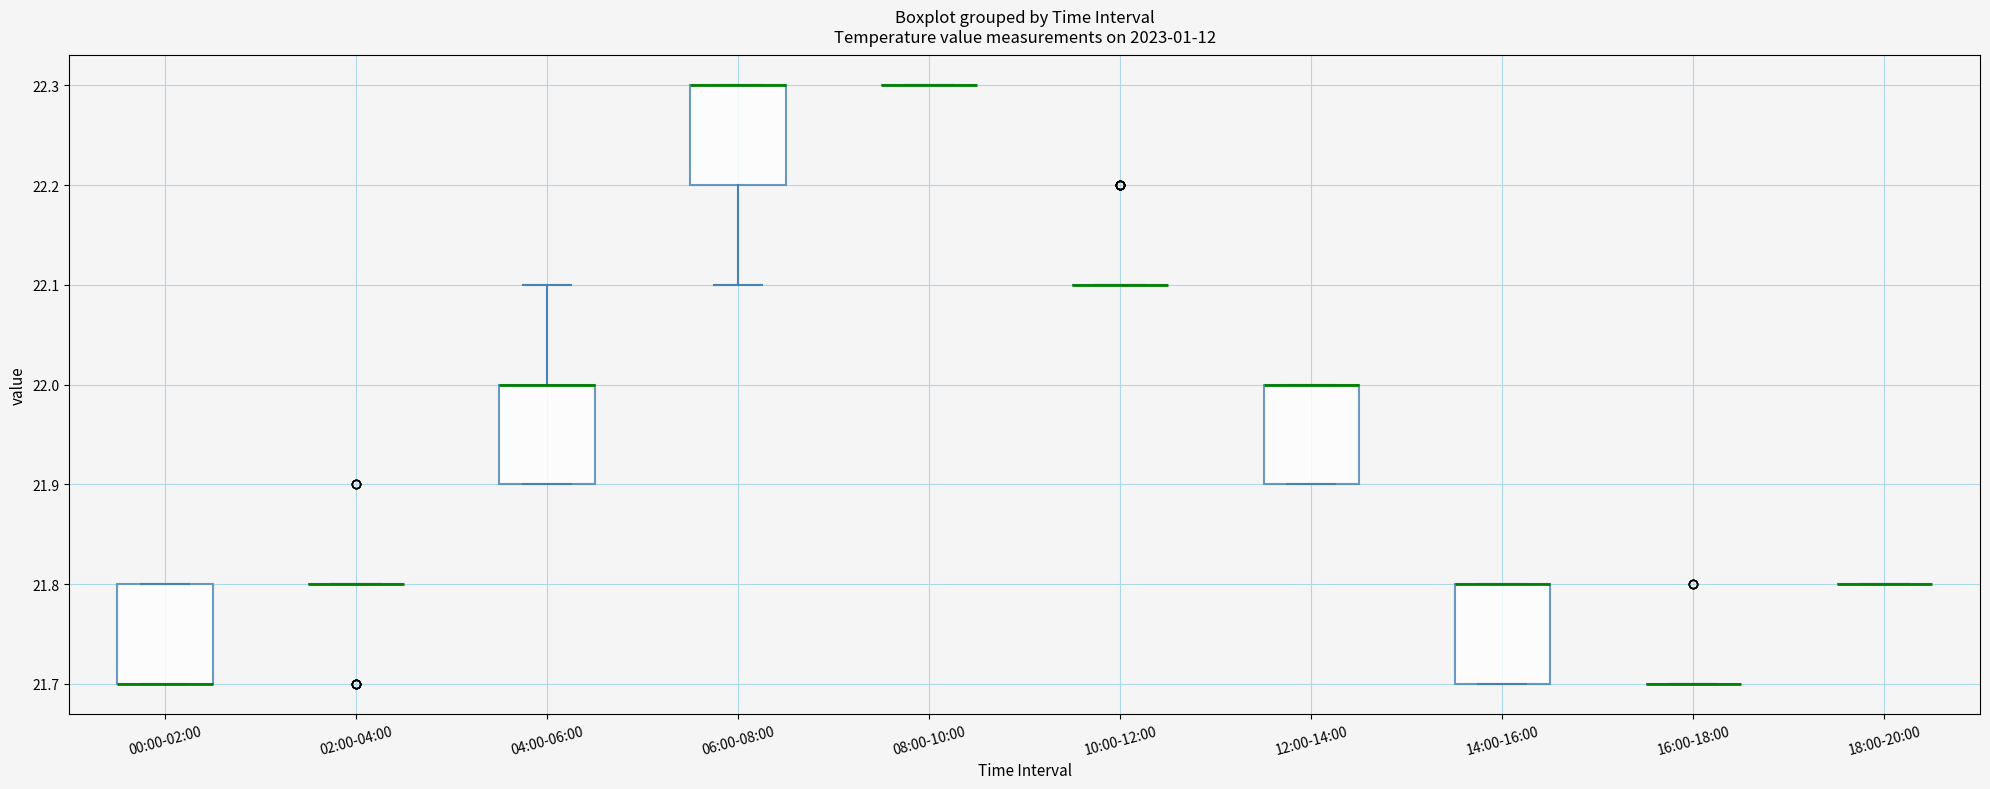

Reading left to right, read every box against the y-axis: the position of its median line, the range the box covers, and the ends of its whiskers. The values are not printed on the chart, so give them approximately, as read against the axis.

00:00-02:00: median 21.7 (drawn on the box's lower edge), box 21.7 to 21.8, whiskers 21.7 to 21.8
02:00-04:00: box collapsed to a line at 21.8, whiskers 21.8 to 21.8
04:00-06:00: median 22.0 (drawn on the box's upper edge), box 21.9 to 22.0, whiskers 21.9 to 22.1
06:00-08:00: median 22.3 (drawn on the box's upper edge), box 22.2 to 22.3, whiskers 22.1 to 22.3
08:00-10:00: box collapsed to a line at 22.3, whiskers 22.3 to 22.3
10:00-12:00: box collapsed to a line at 22.1, whiskers 22.1 to 22.1
12:00-14:00: median 22.0 (drawn on the box's upper edge), box 21.9 to 22.0, whiskers 21.9 to 22.0
14:00-16:00: median 21.8 (drawn on the box's upper edge), box 21.7 to 21.8, whiskers 21.7 to 21.8
16:00-18:00: box collapsed to a line at 21.7, whiskers 21.7 to 21.7
18:00-20:00: box collapsed to a line at 21.8, whiskers 21.8 to 21.8